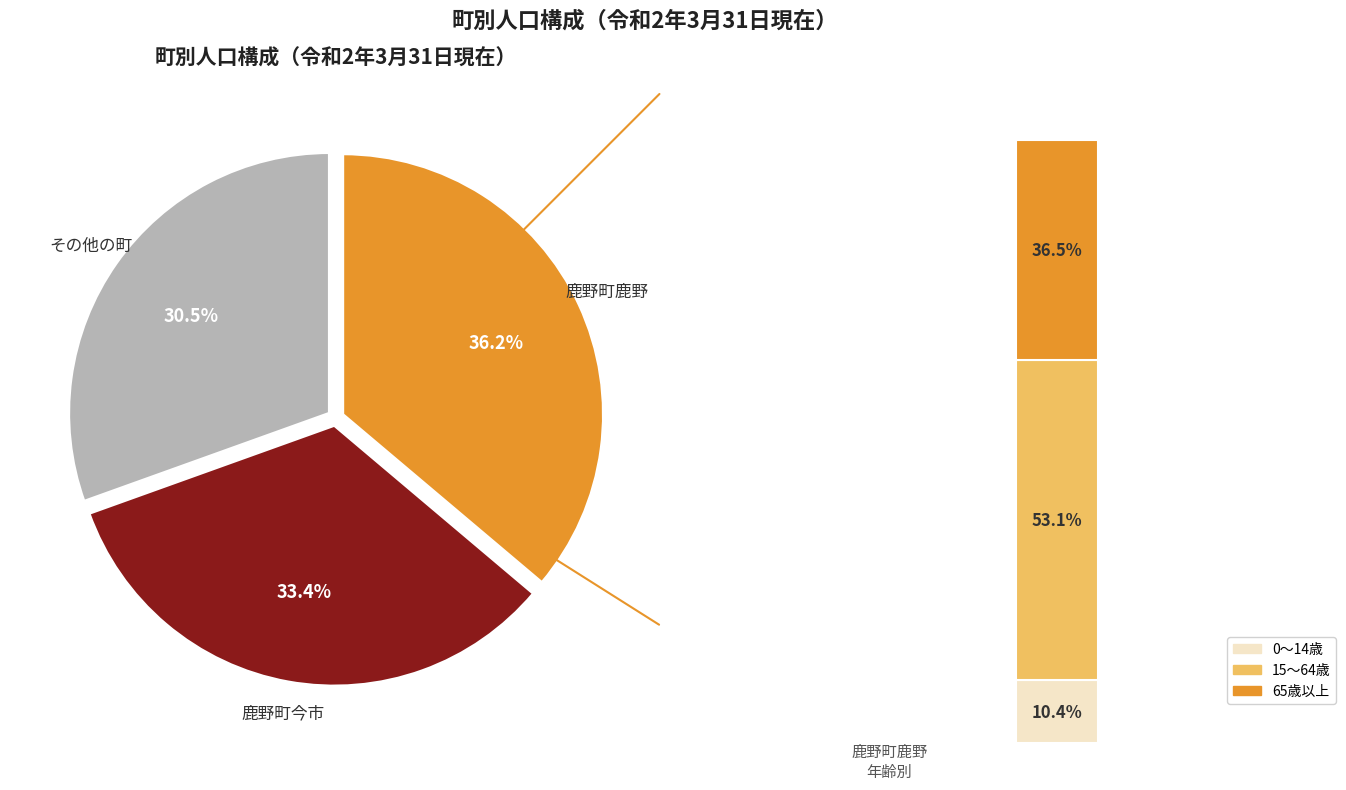

Does any single category account for the majority?

No